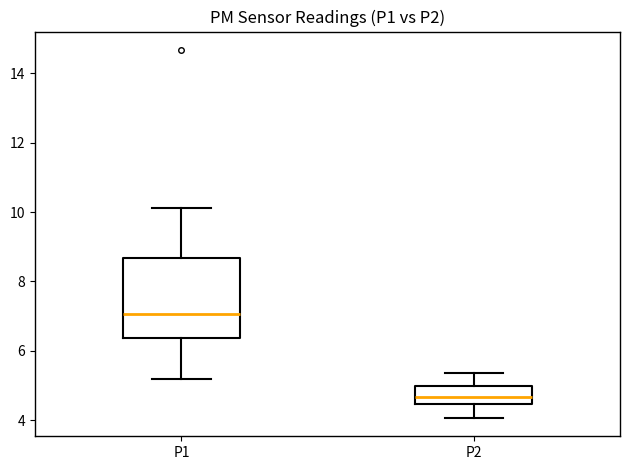

Reading left to right, read every box against the y-axis: the position of its median line, the range the box covers, and the ends of its whiskers. The values are not printed on the chart, so give them approximately, as read against the axis.

P1: median 7.0, box 6.4 to 8.6, whiskers 5.2 to 10.2
P2: median 4.6, box 4.4 to 5.0, whiskers 4.0 to 5.4